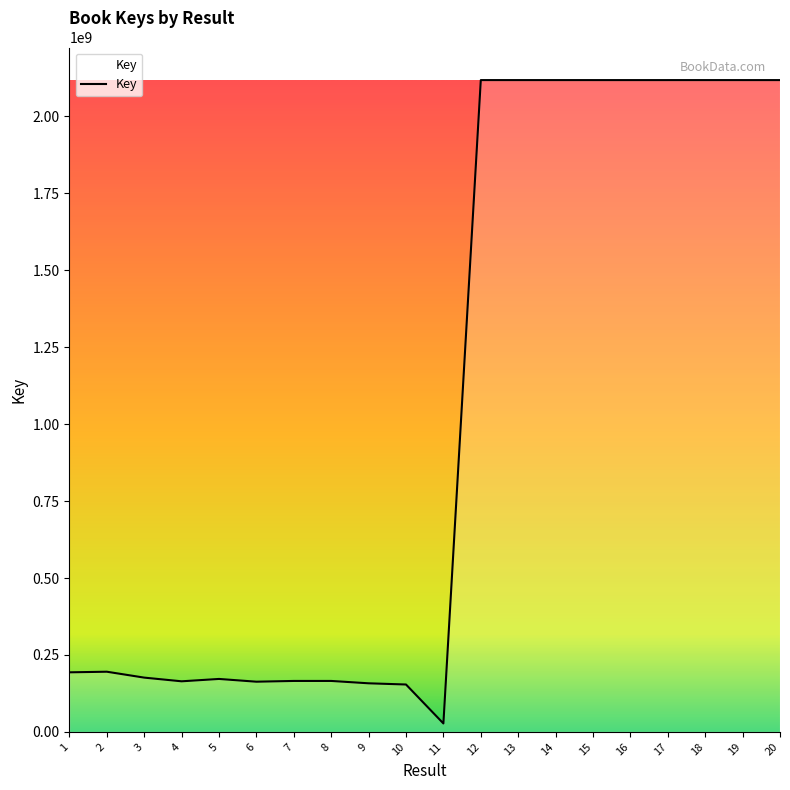

Count the number of categories in the chart.

20